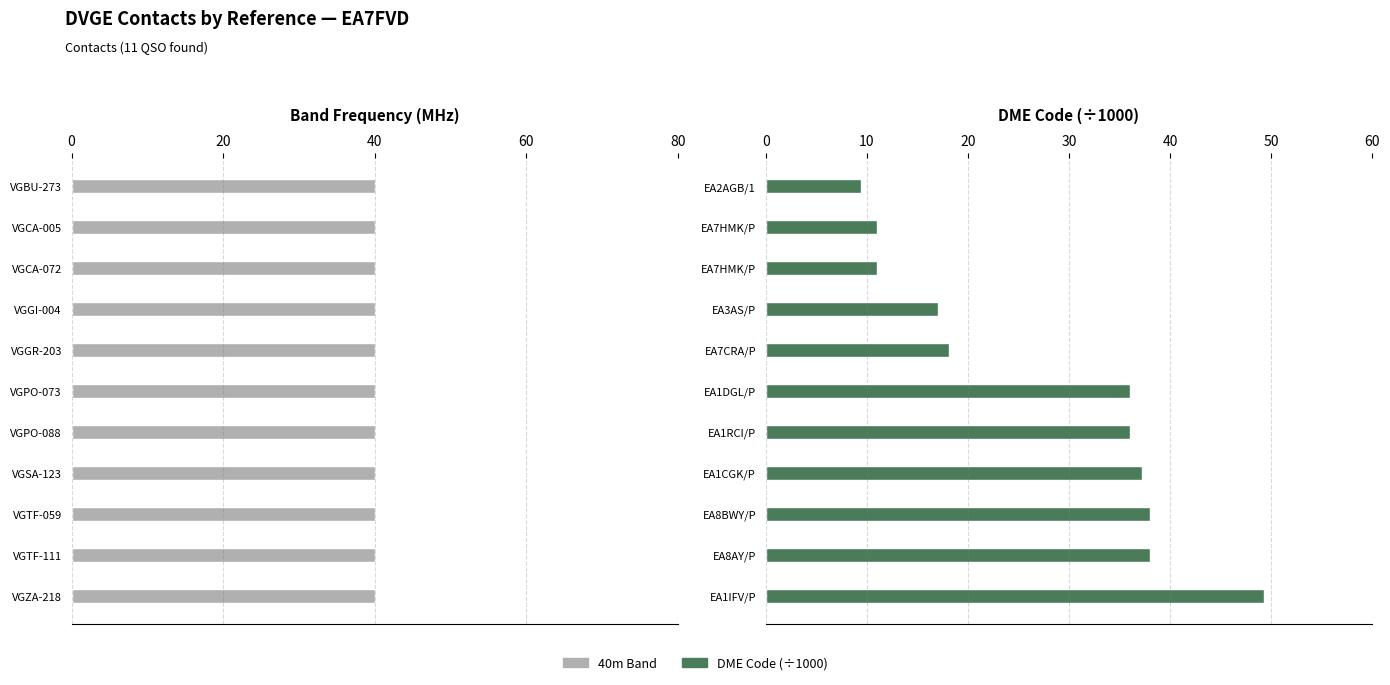

What is the difference between the maximum and second lowest values in the DME Code (/1000) series?

38.3